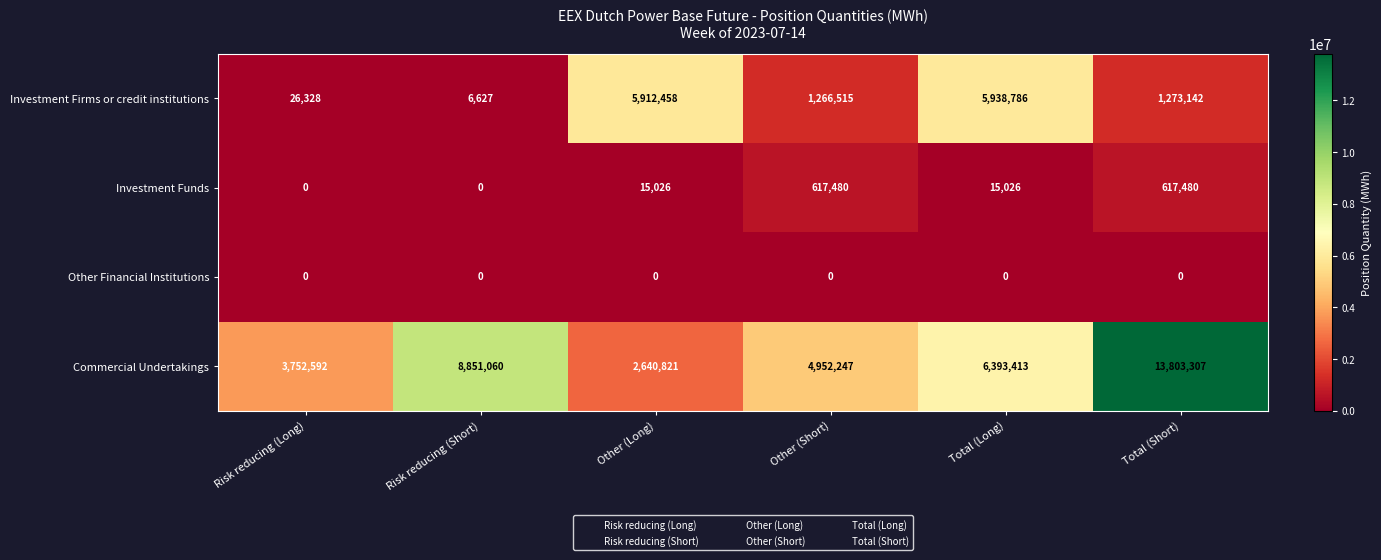

What is the total value across all series at Other (Short)?

6836242